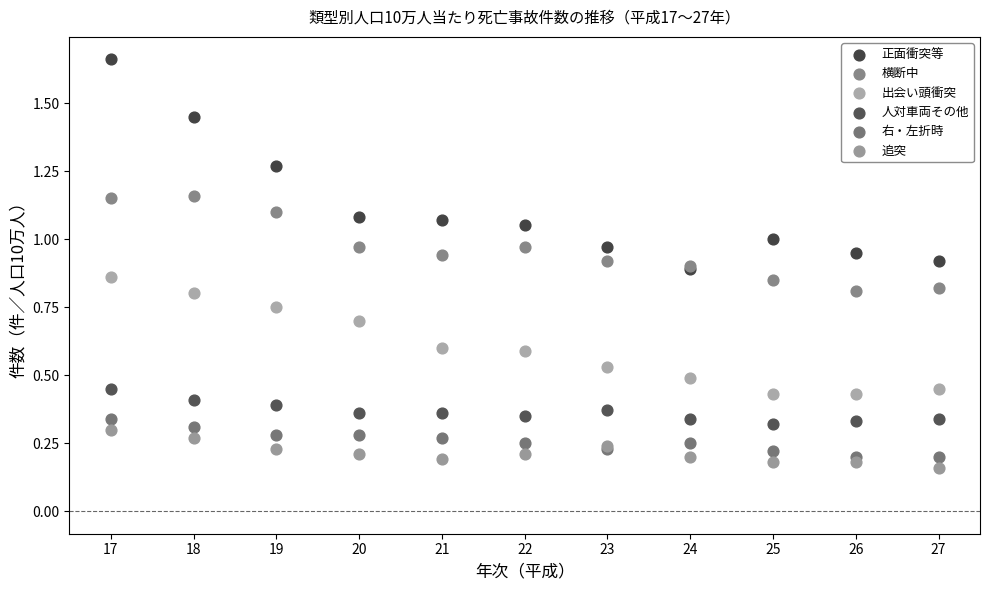

Which series has the largest Y range (max minus min)?

正面衝突等